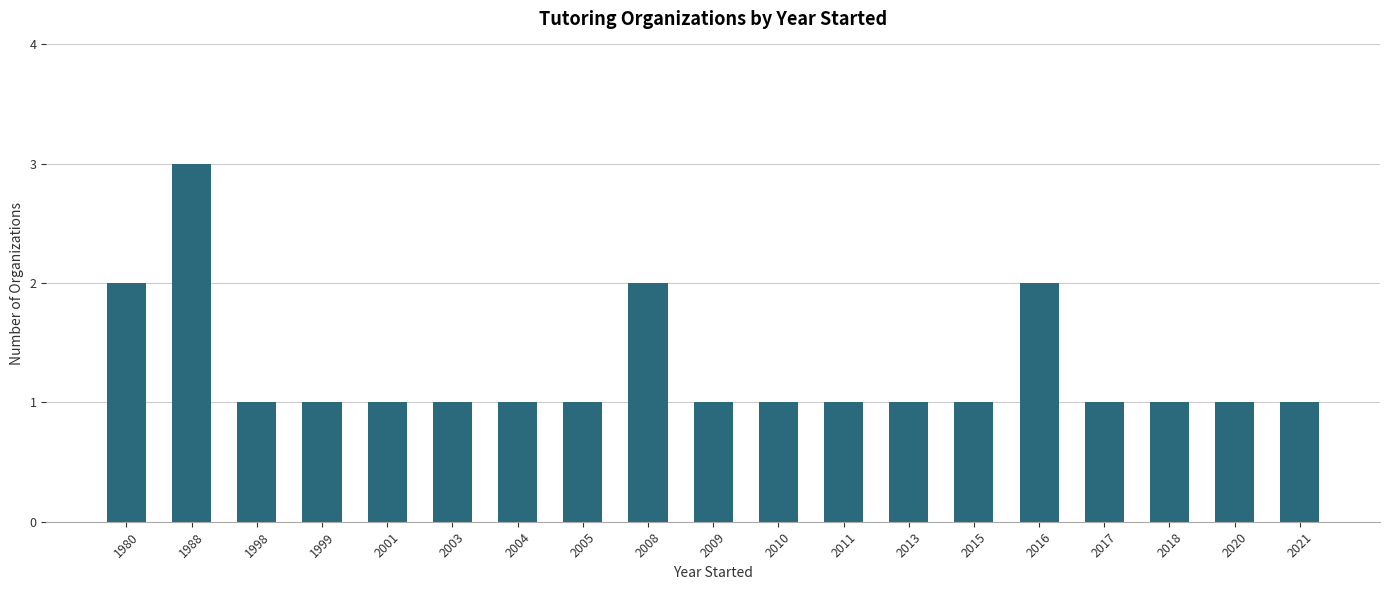

What is the maximum value shown in the chart?

3